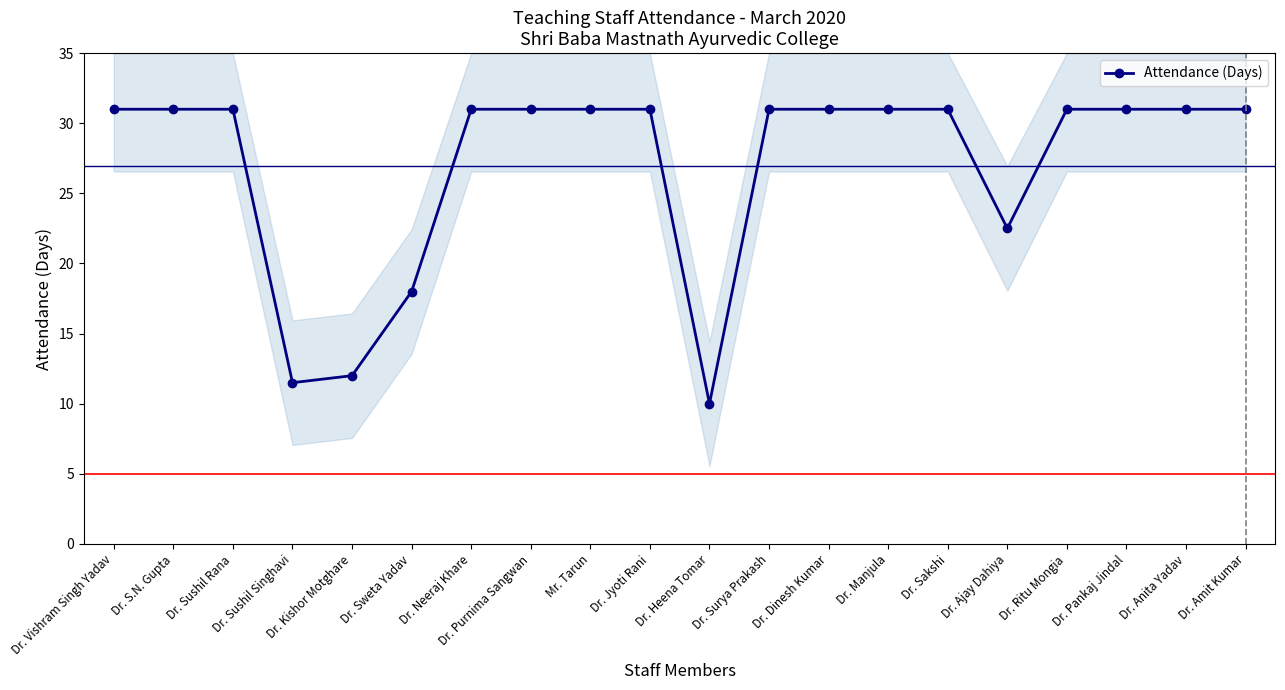

Count the number of categories in the chart.

20